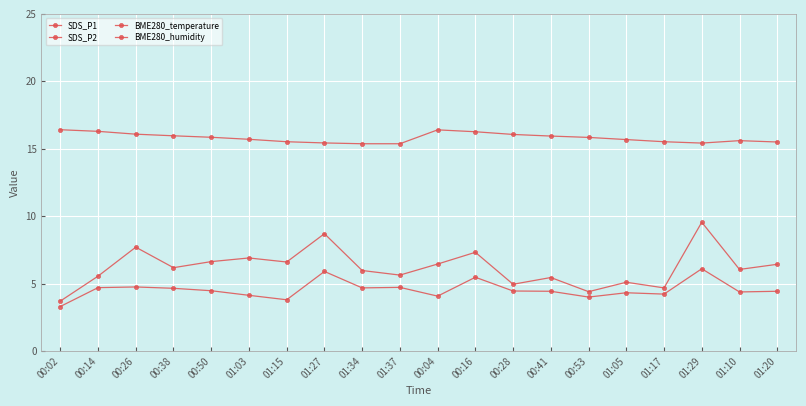

What position from the left is 01:05?

16